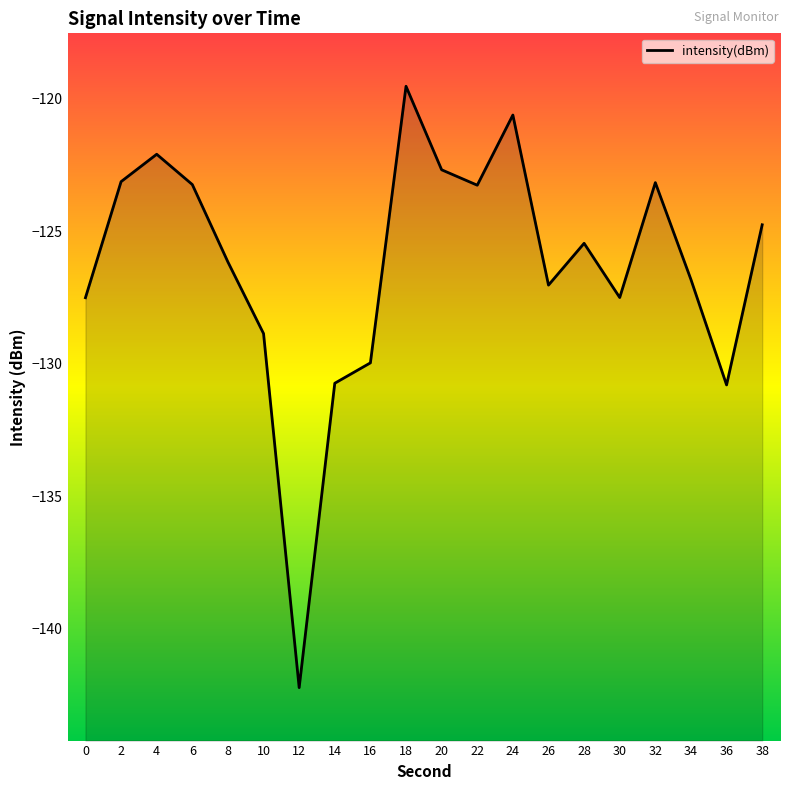

What is the difference between the maximum and minimum values?

22.7